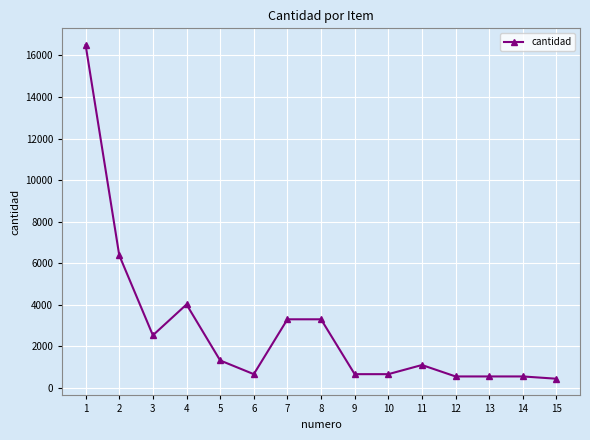

Reading right to left, extract all data points from this chart.

15=440	14=550	13=550	12=550	11=1100	10=660	9=660	8=3300	7=3300	6=660	5=1320	4=4015	3=2530	2=6380	1=16500